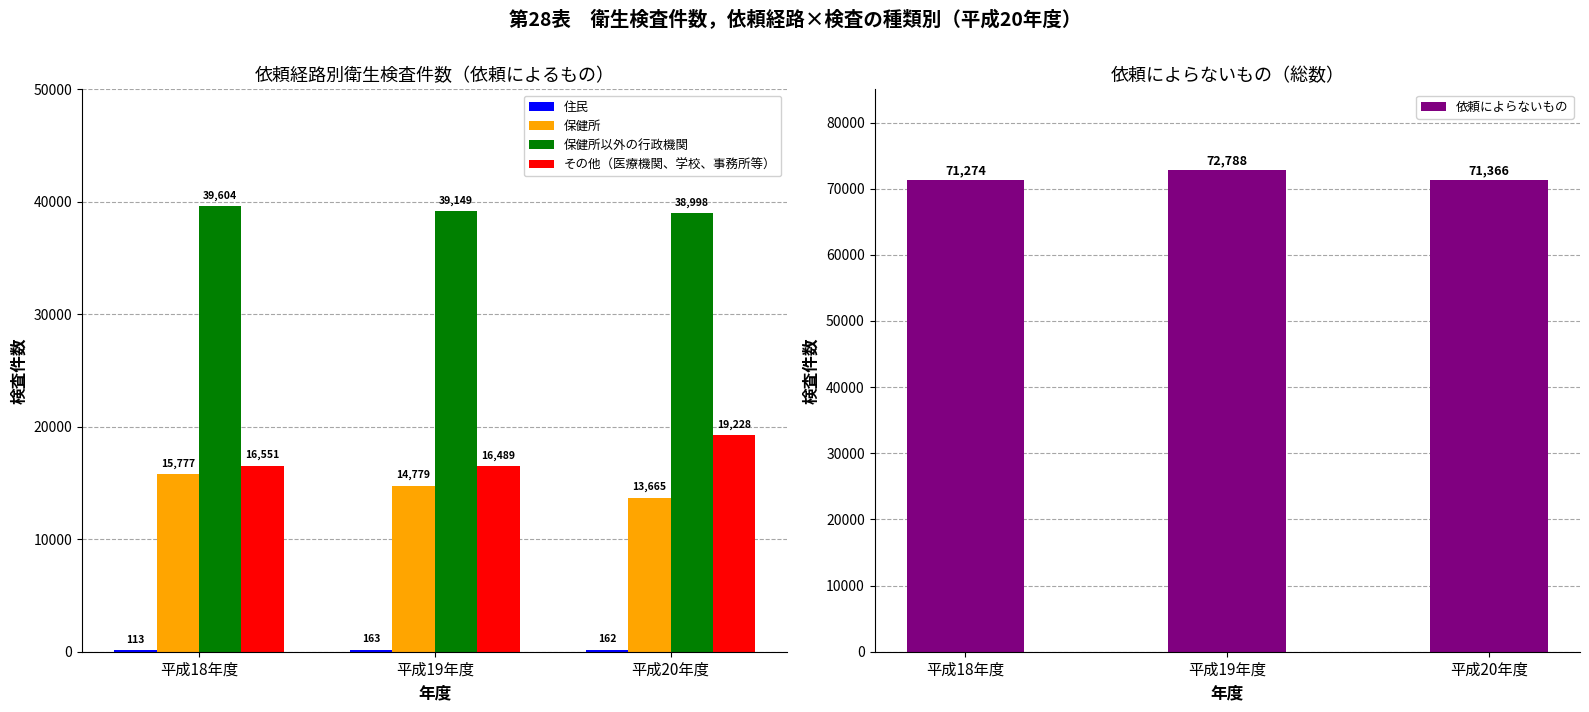

What position from the left is 平成20年度?

3